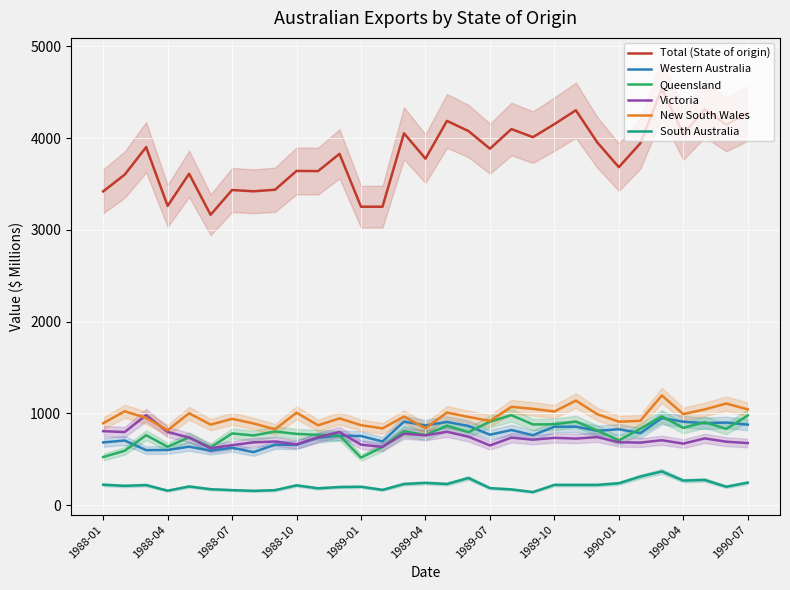

What is the highest value of the Victoria series?

982